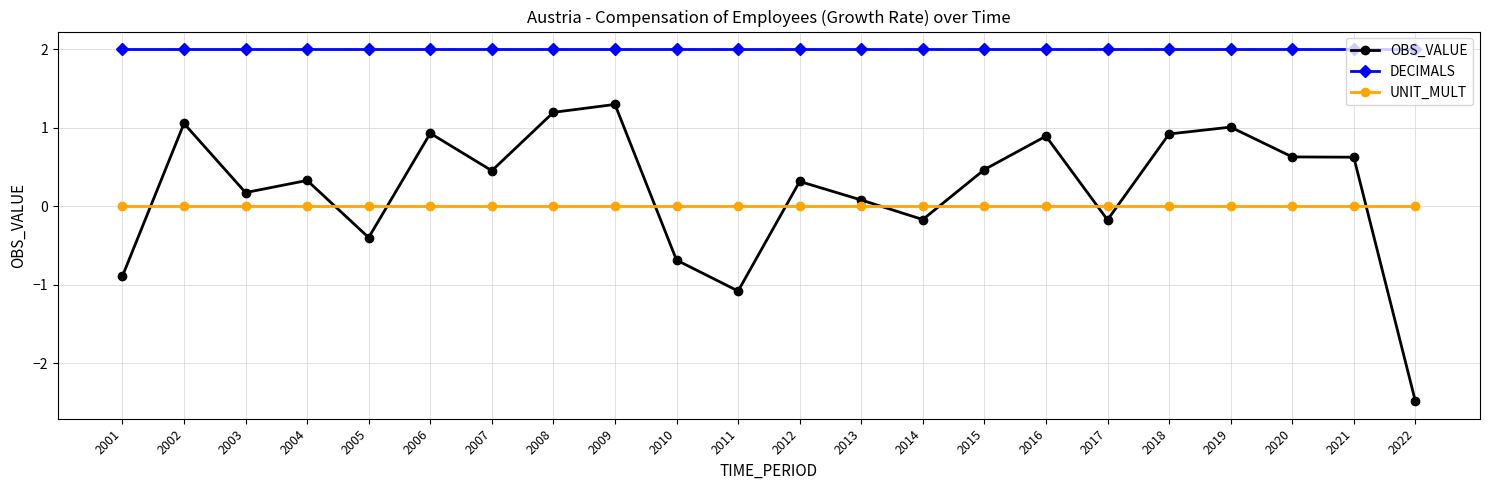

The value of DECIMALS at 2017 is 2.0. True or false?

True